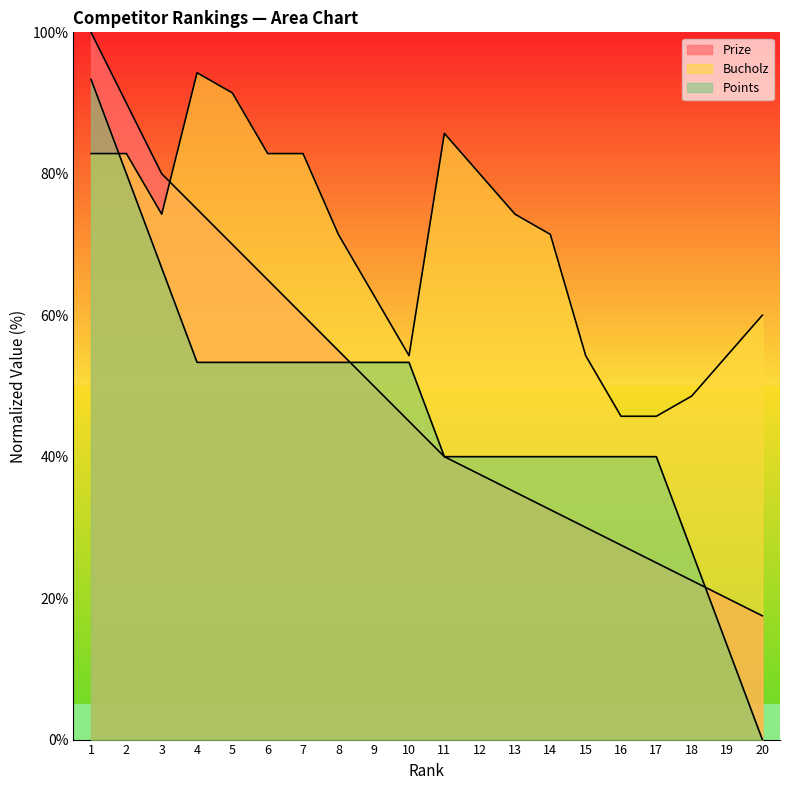

Where is Prize nearest to the value 58?

7